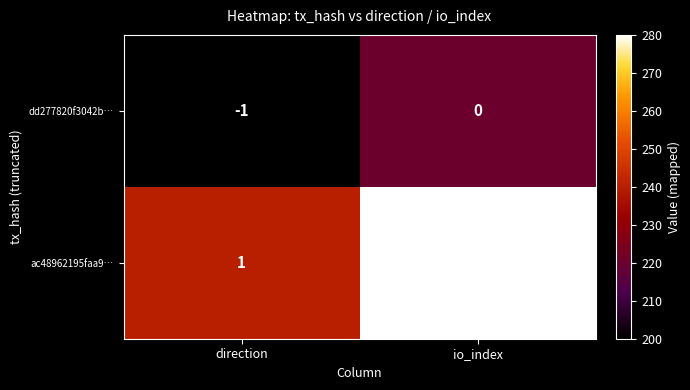

List the series in order of their overall mean, lowest first.

dd277820f3042b…, ac48962195faa9…